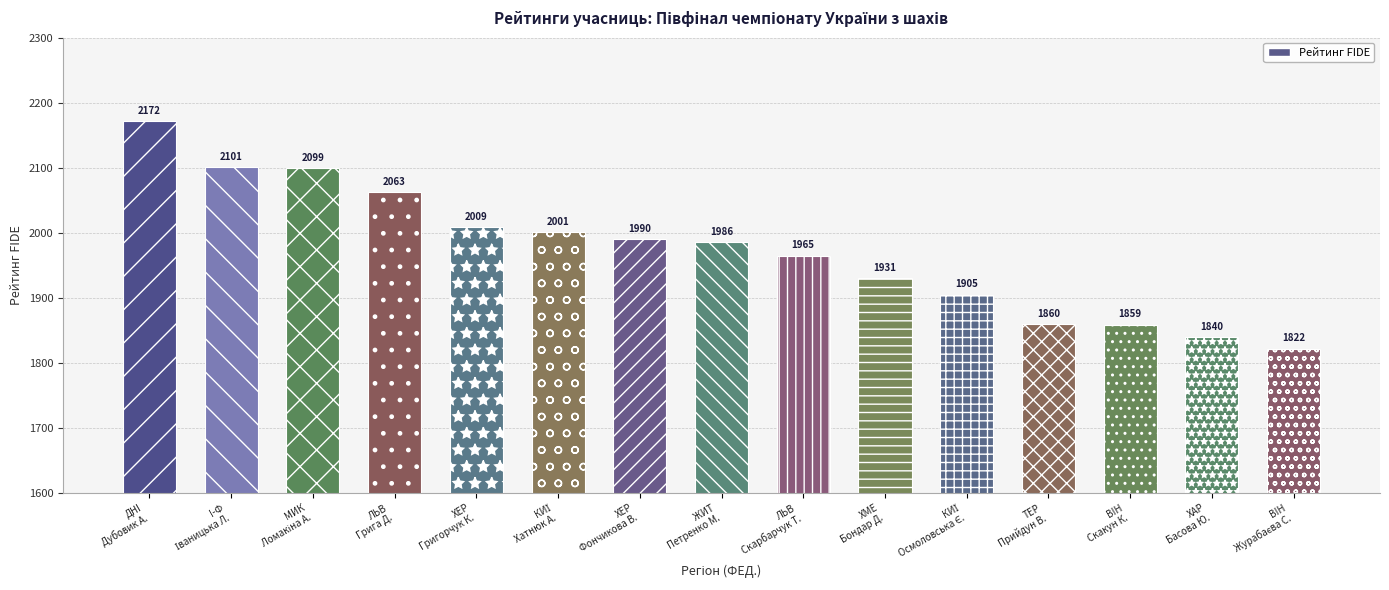

The chart shows a value of 3053 at ХЕР
Фончикова В.. True or false?

False